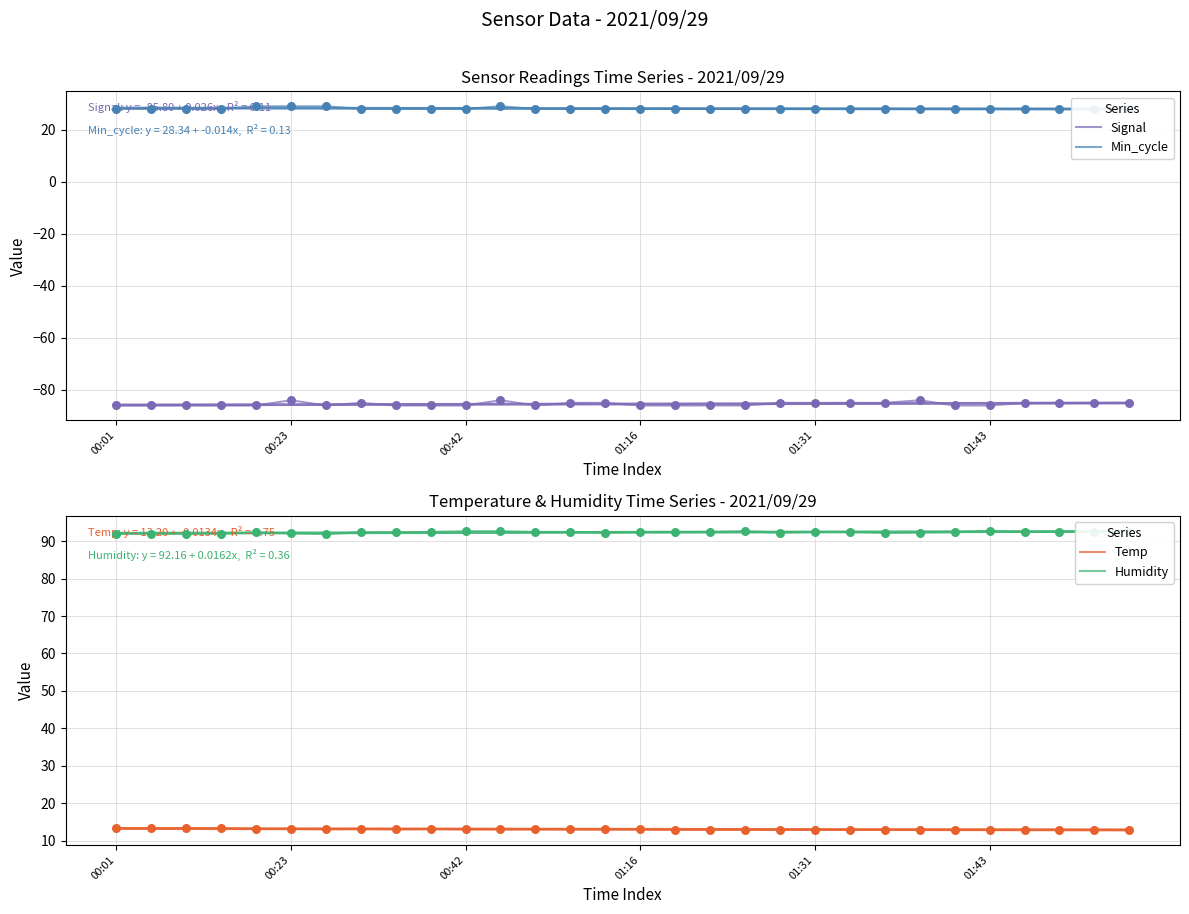

At how many categories does at least one series exceed 6?

30